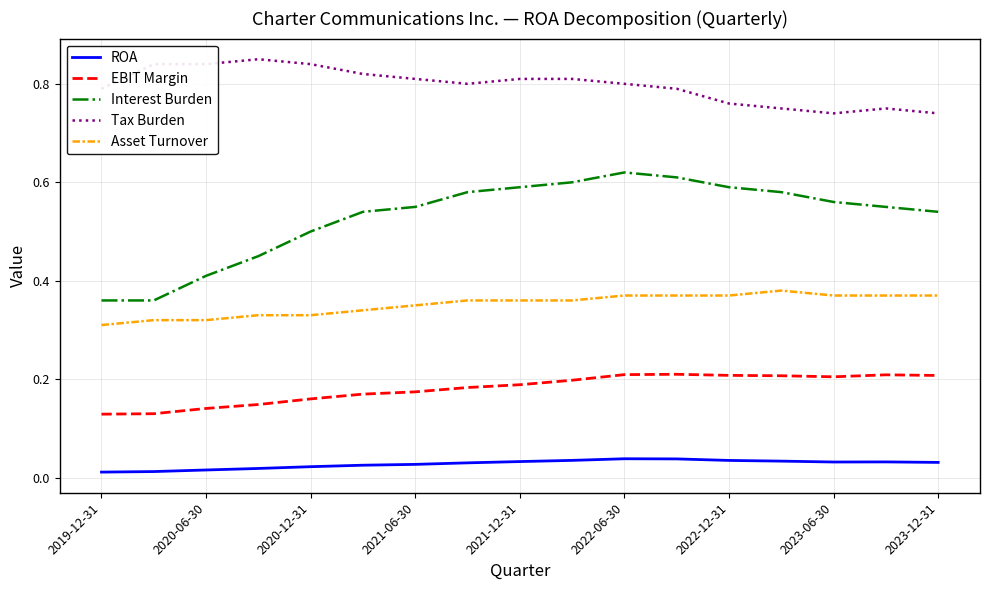

True or false: Interest Burden and ROA intersect in this chart.

False